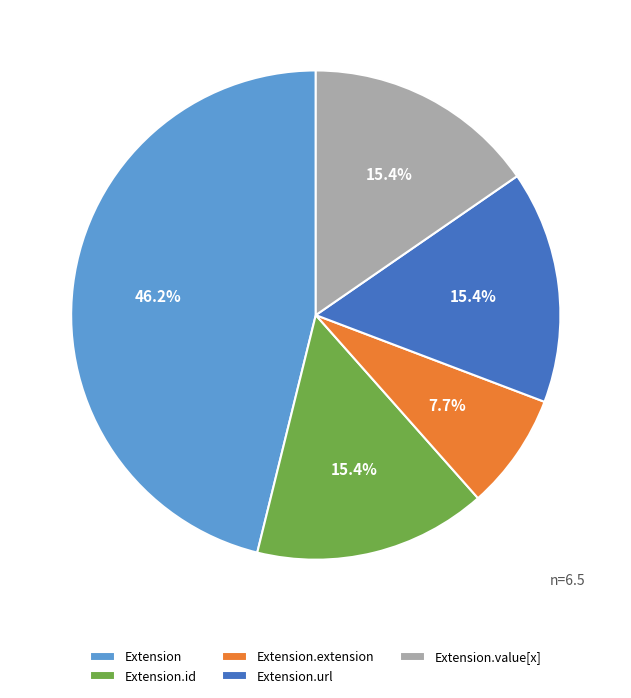

Does Extension.url represent more than half of the total?

No